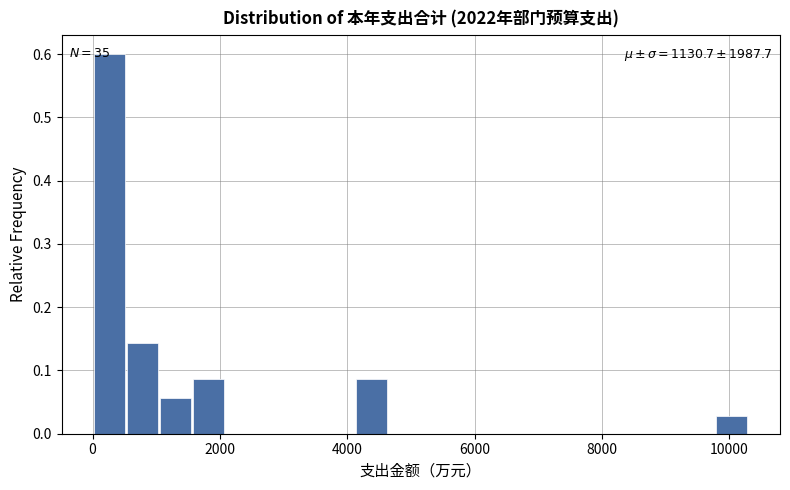

Read against the x-axis, roughly where is the centre of the tallest bar?

200